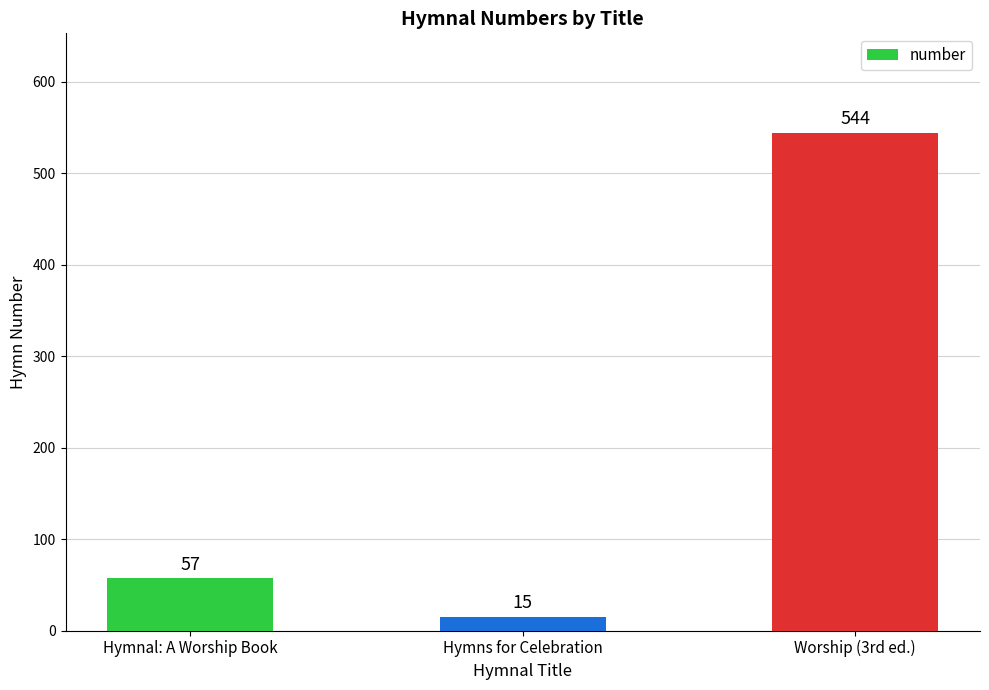

How many series are shown in this chart?

1